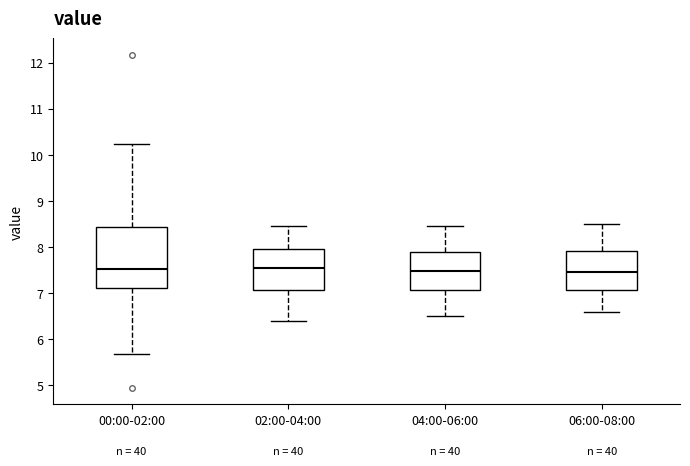

Which box is the tallest, from its lower edge to its upper edge?

00:00-02:00